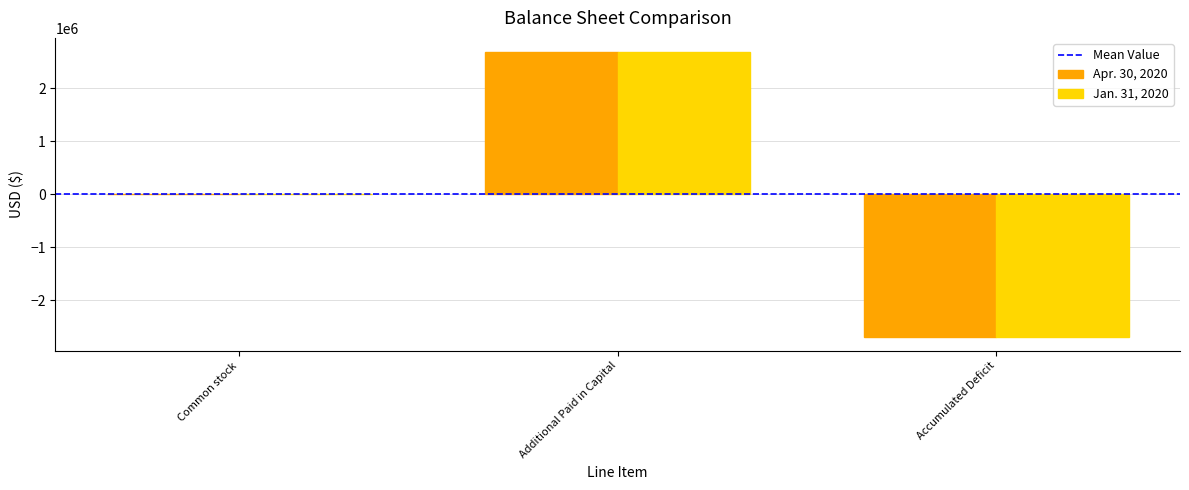

What is the greatest value displayed?

2679899